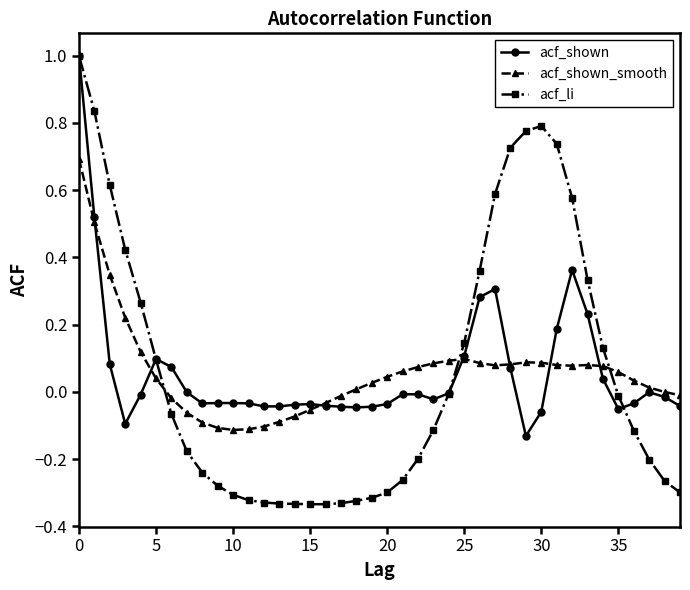

What is the maximum value shown in the chart?

1.0